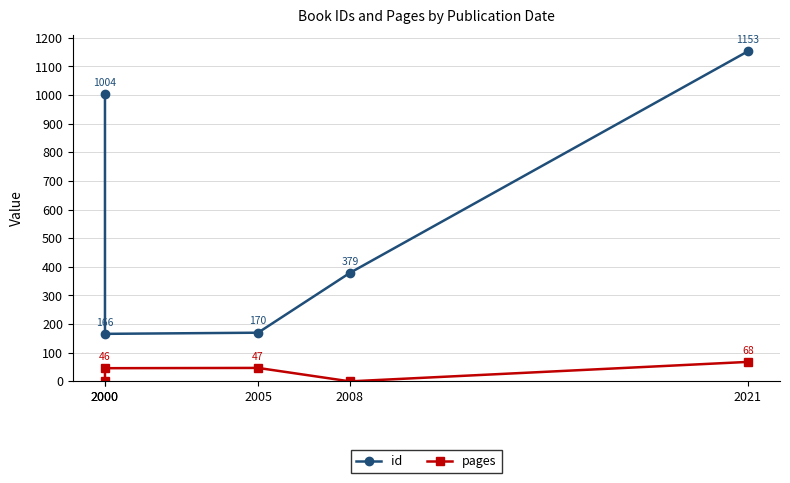

What is the greatest value displayed?

1153